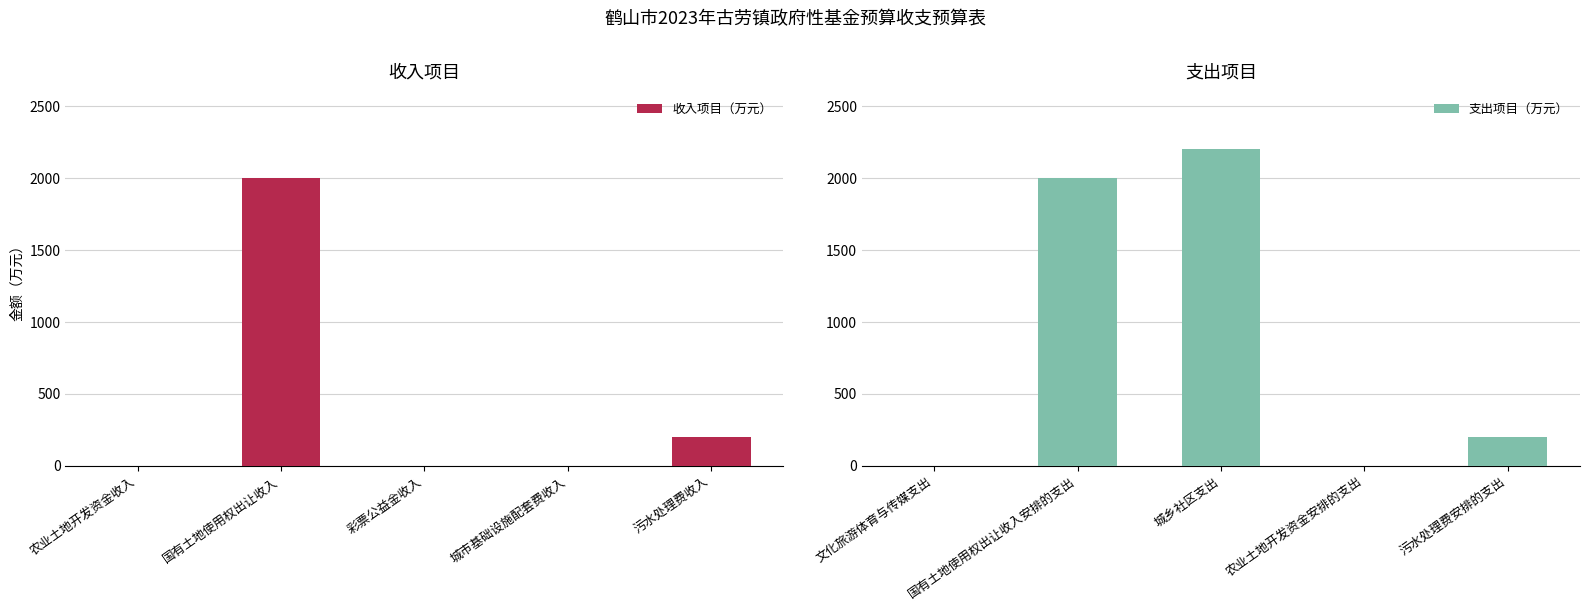

How many data points in 支出项目（万元） are less than 200?

2